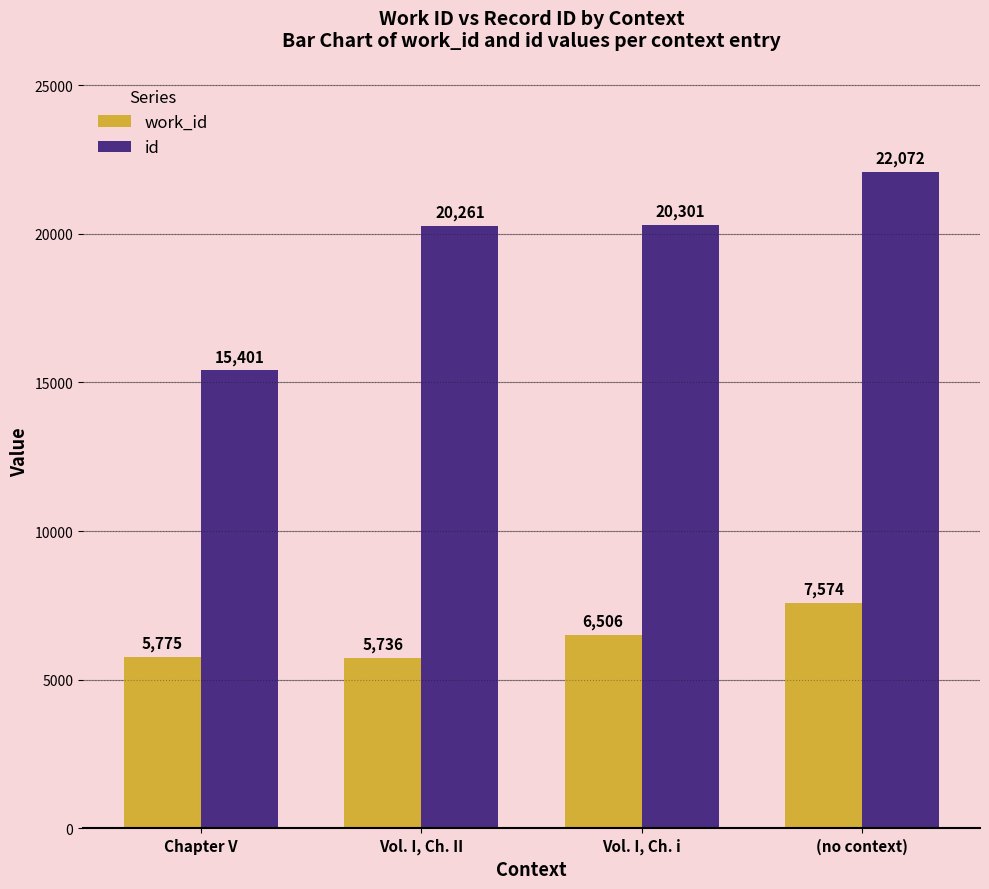

How many bars are there in each group?

2